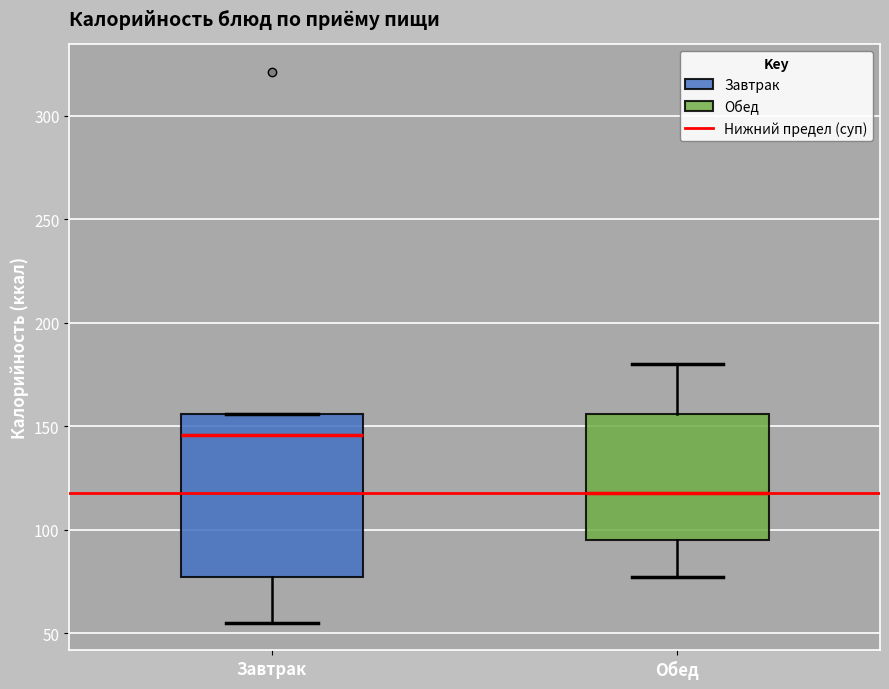

Which box's median line is the lowest?

Обед